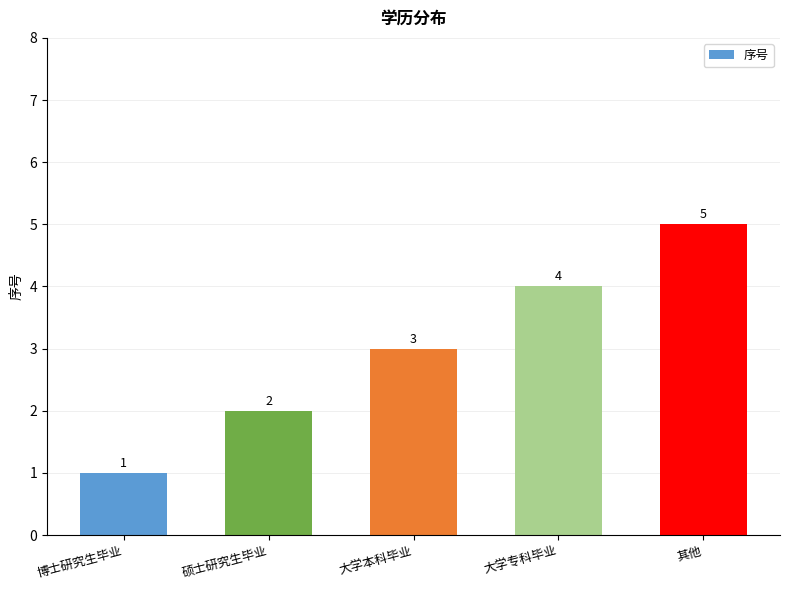

What is the average value?

3